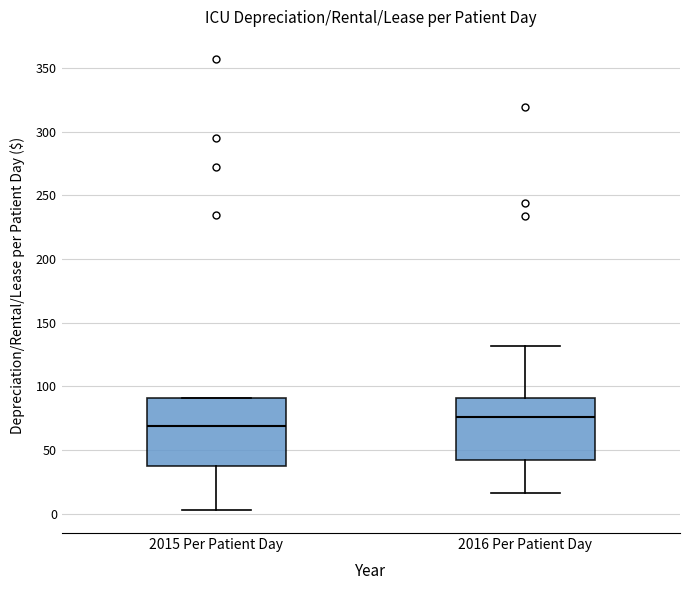

Which box has the lowest median line?

2015 Per Patient Day